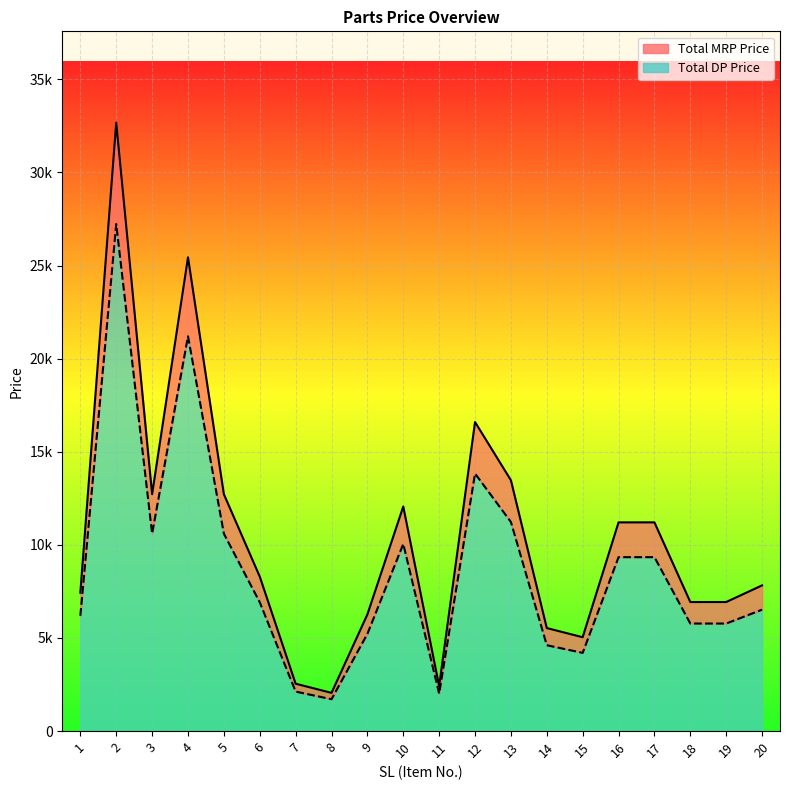

True or false: Total MRP Price has more than 0 interior local peaks.

True